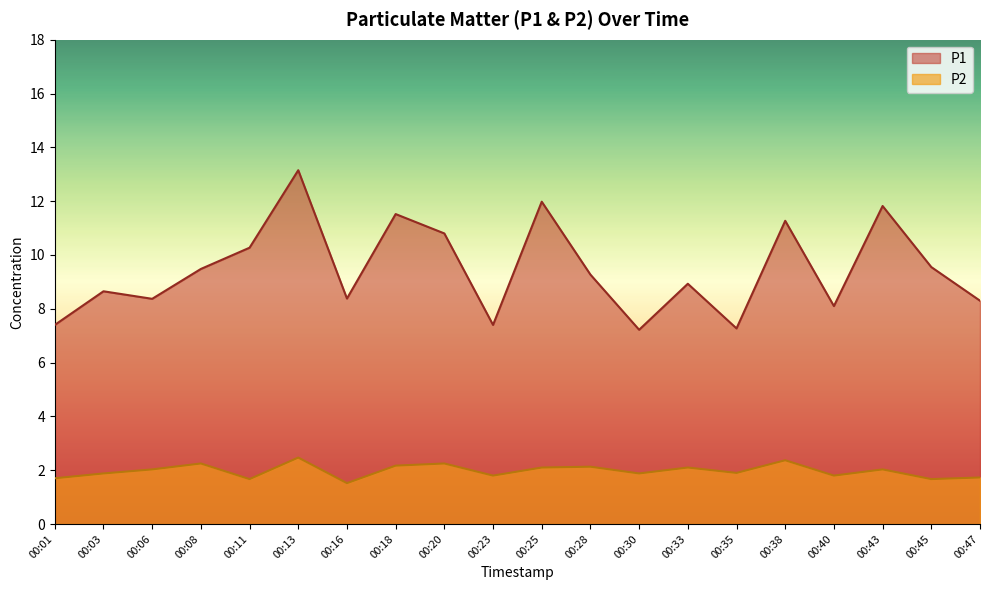

True or false: P1 has a value of 13.2 at 00:13.

True